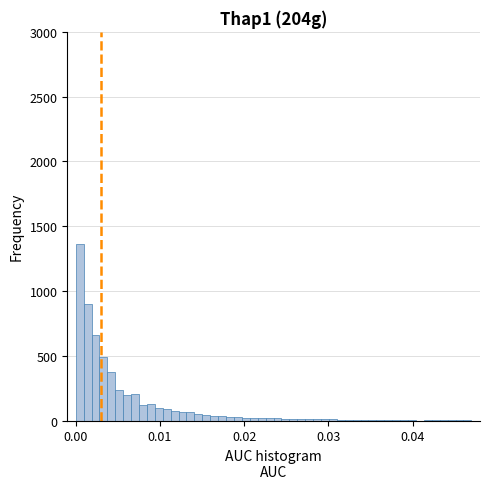

Read against the x-axis, roughly where is the centre of the tallest bar?

0.000